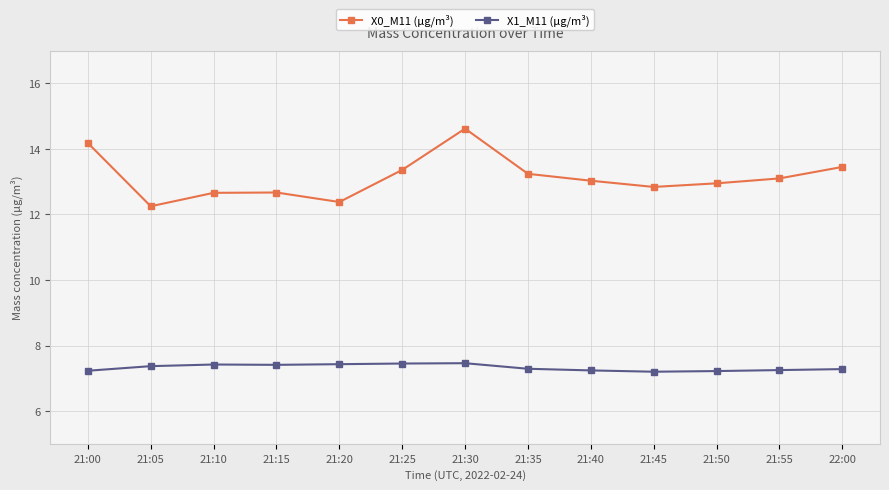

What is the smallest value displayed?

7.2